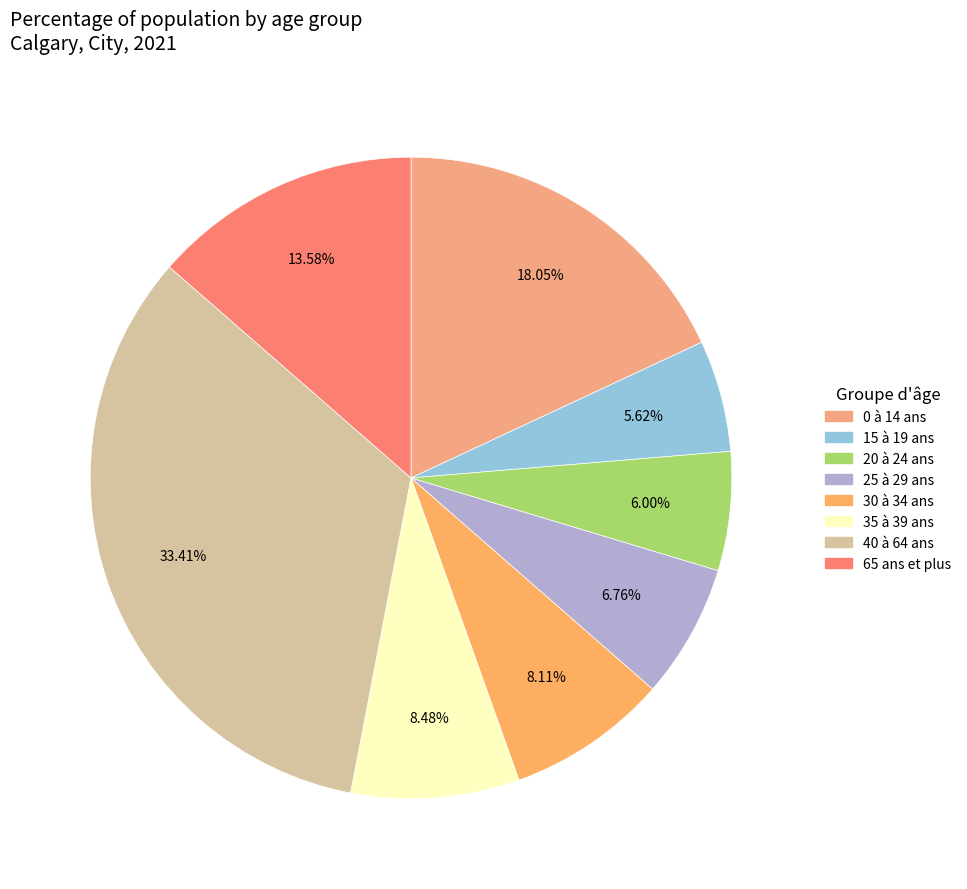

What is the smallest slice in the pie chart?

15 à 19 ans